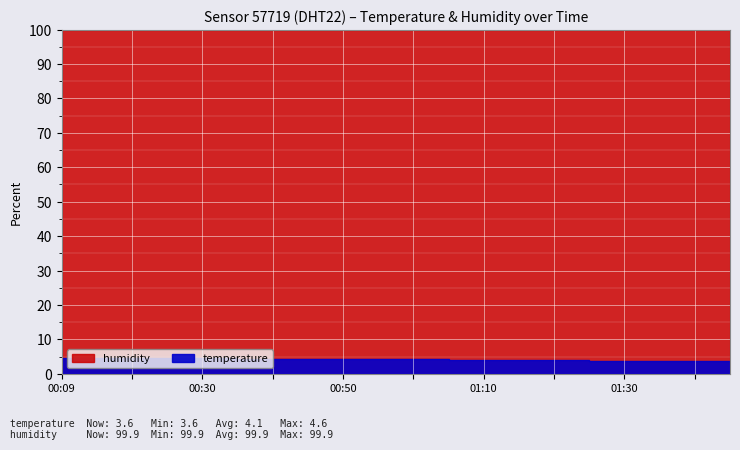

Which series has the widest spread of values?

temperature